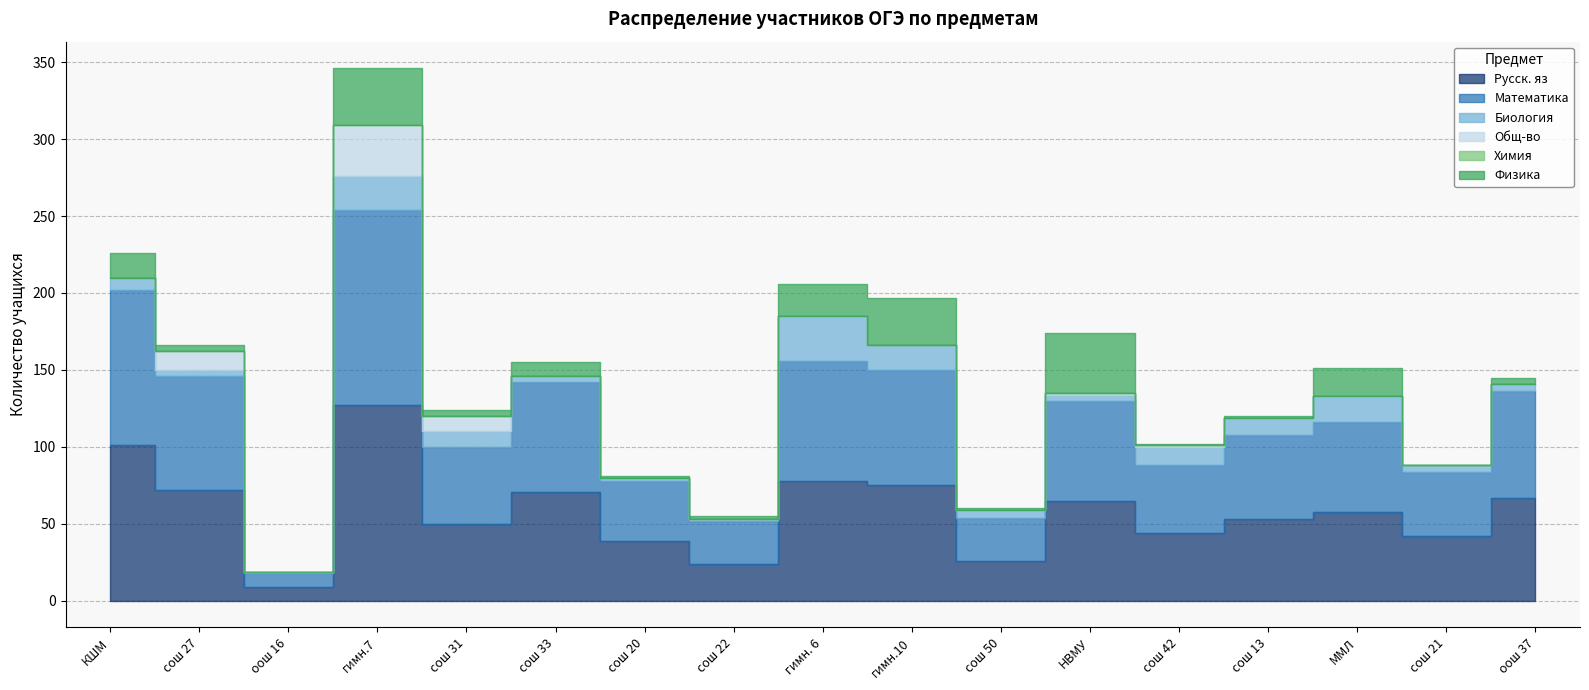

Reading left to right, what are all the values shown in this chart?

Русск. яз: КШМ=101	сош 27=72	оош 16=9	гимн.7=127	сош 31=50	сош 33=71	сош 20=39	сош 22=24	гимн. 6=78	гимн.10=75	сош 50=26	НВМУ=65	сош 42=44	сош 13=53	ММЛ=58	сош 21=42	оош 37=67
Математика: КШМ=101	сош 27=74	оош 16=9	гимн.7=127	сош 31=50	сош 33=71	сош 20=39	сош 22=28	гимн. 6=78	гимн.10=75	сош 50=28	НВМУ=65	сош 42=44	сош 13=55	ММЛ=58	сош 21=42	оош 37=69
Биология: КШМ=8	сош 27=4	оош 16=1	гимн.7=22	сош 31=10	сош 33=4	сош 20=2	сош 22=1	гимн. 6=29	гимн.10=16	сош 50=5	НВМУ=4	сош 42=12	сош 13=11	ММЛ=17	сош 21=4	оош 37=5
Общ-во: КШМ=0	сош 27=12	оош 16=0	гимн.7=33	сош 31=10	сош 33=0	сош 20=0	сош 22=0	гимн. 6=0	гимн.10=0	сош 50=0	НВМУ=1	сош 42=1	сош 13=0	ММЛ=0	сош 21=0	оош 37=0
Химия: КШМ=0	сош 27=0	оош 16=0	гимн.7=0	сош 31=0	сош 33=0	сош 20=0	сош 22=0	гимн. 6=0	гимн.10=0	сош 50=0	НВМУ=0	сош 42=0	сош 13=0	ММЛ=0	сош 21=0	оош 37=0
Физика: КШМ=16	сош 27=4	оош 16=0	гимн.7=37	сош 31=4	сош 33=9	сош 20=1	сош 22=2	гимн. 6=21	гимн.10=31	сош 50=1	НВМУ=39	сош 42=1	сош 13=1	ММЛ=18	сош 21=0	оош 37=4